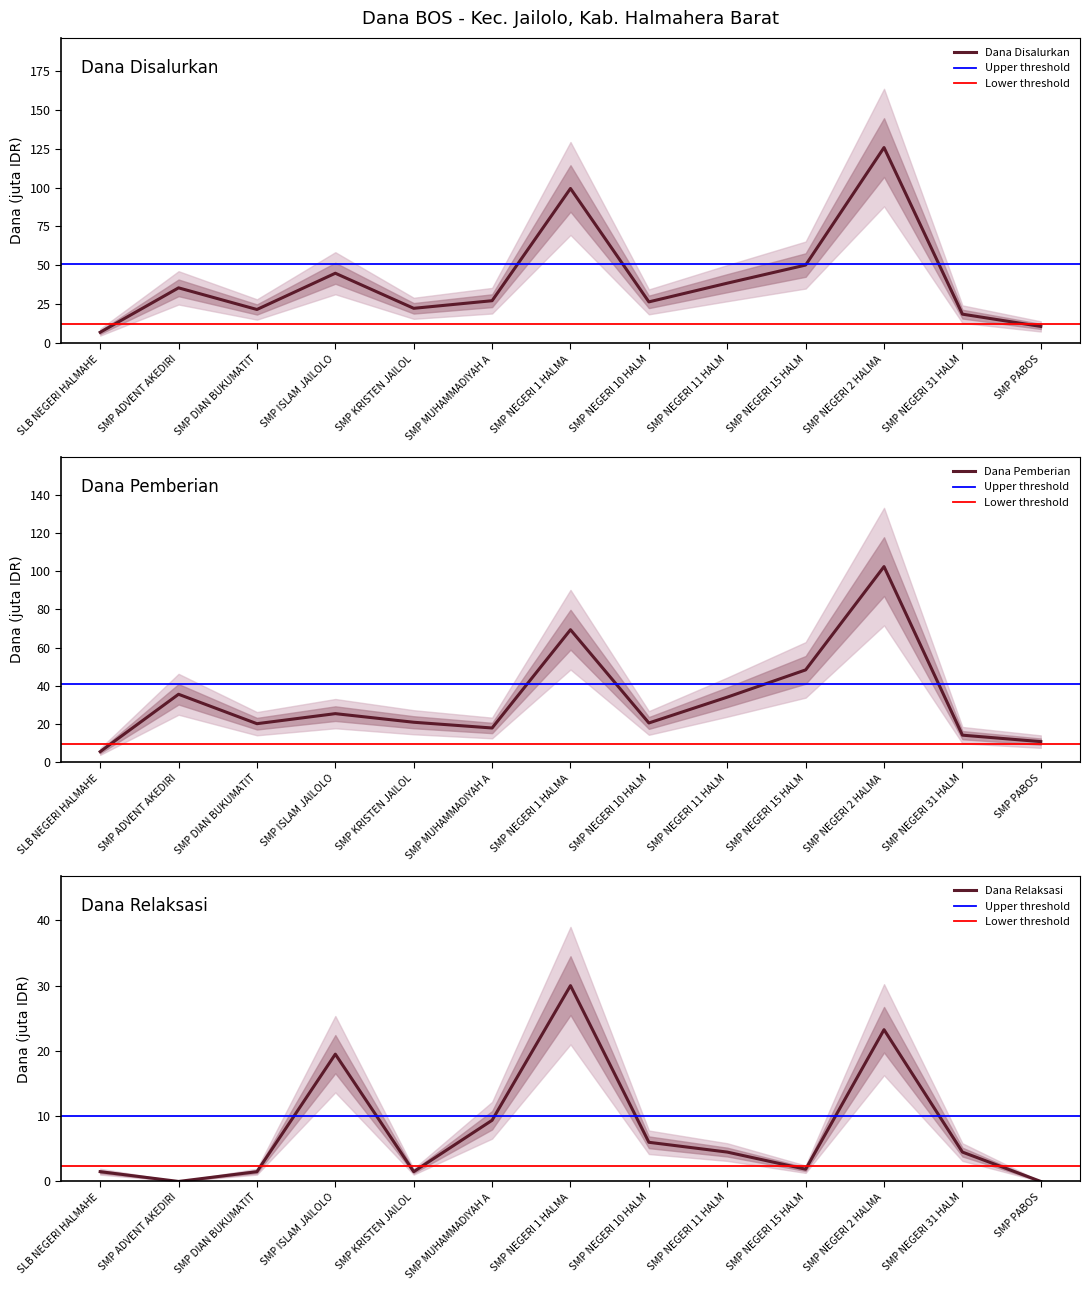

The Dana Disalurkan series shows 7.1 at SLB NEGERI HALMAHE. True or false?

True